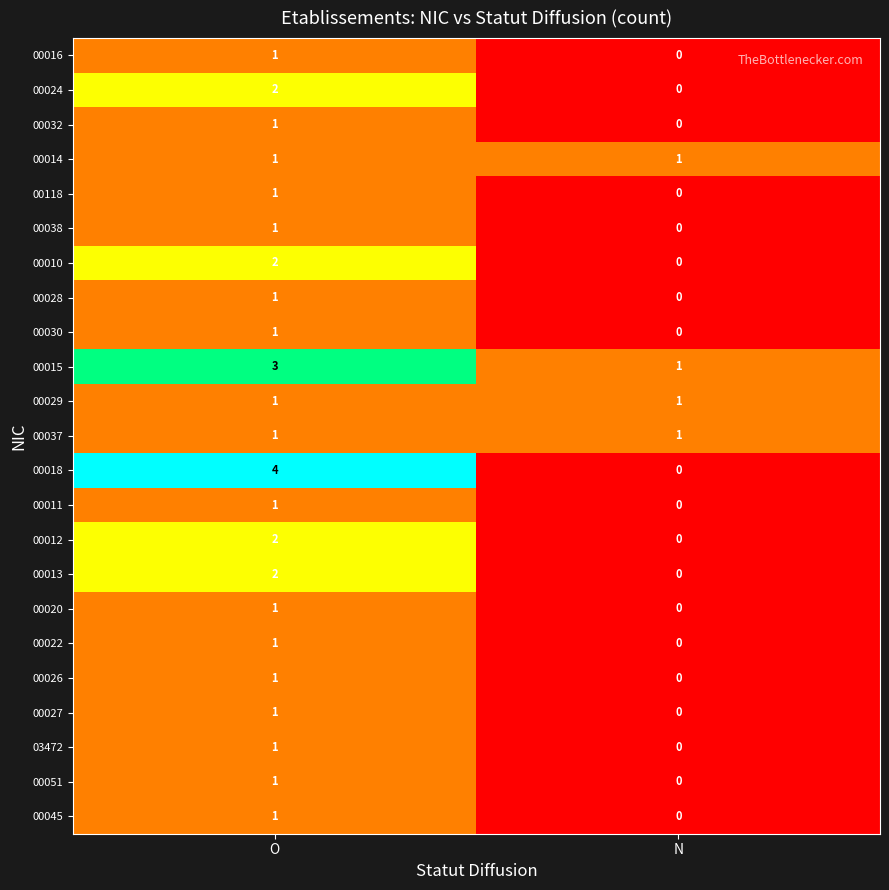

List the labels in order of 00028 value, largest first.

O, N